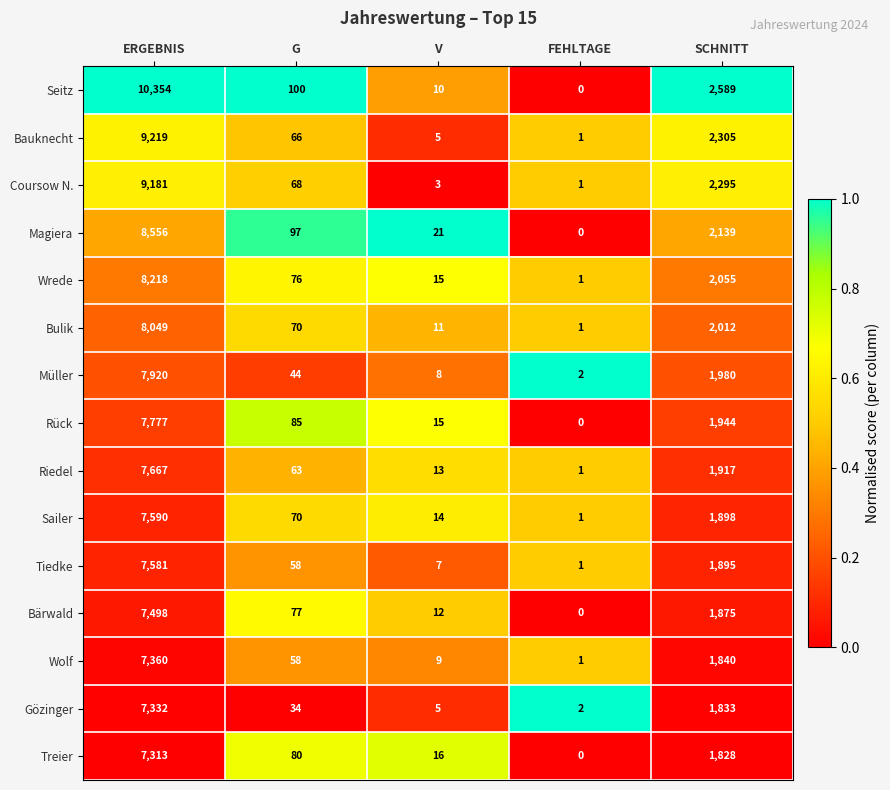

At which label does Seitz reach its peak?

ERGEBNIS